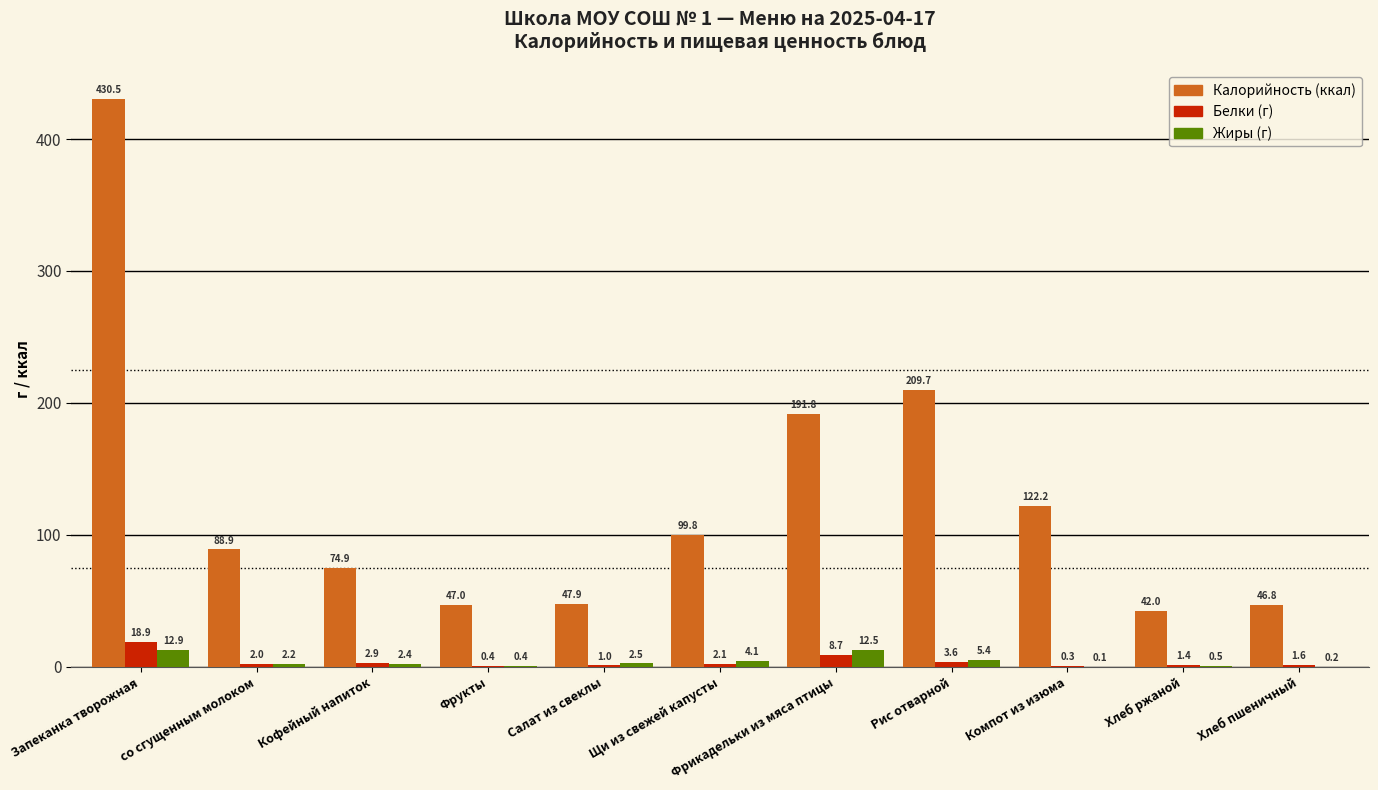

What is the greatest value displayed?

430.5